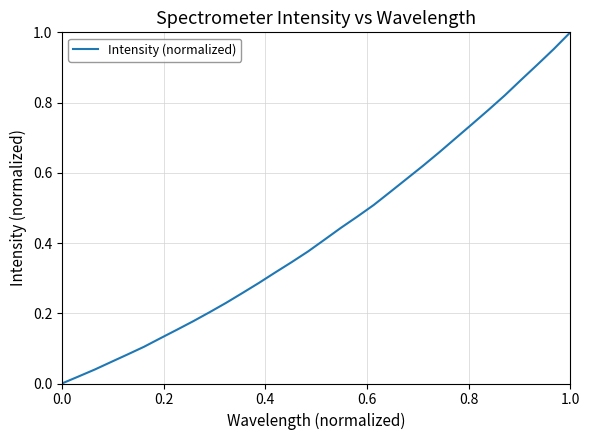

The value at 0.0 is -0.4. True or false?

False